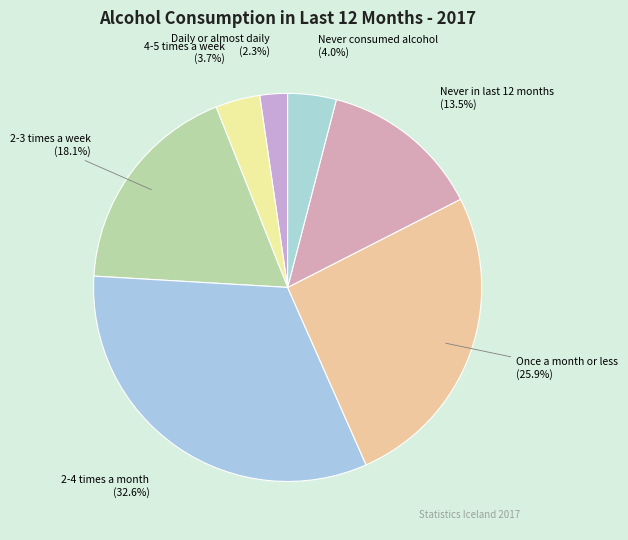

What is the ratio of the value at 4-5 times a week to the value at 2-4 times a month?

0.1